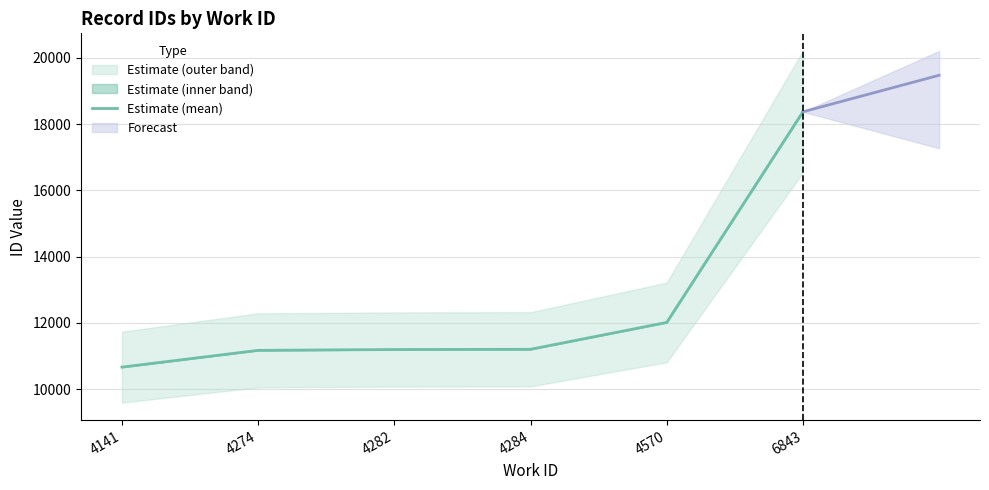

The value at 4570 is 7827.9. True or false?

False